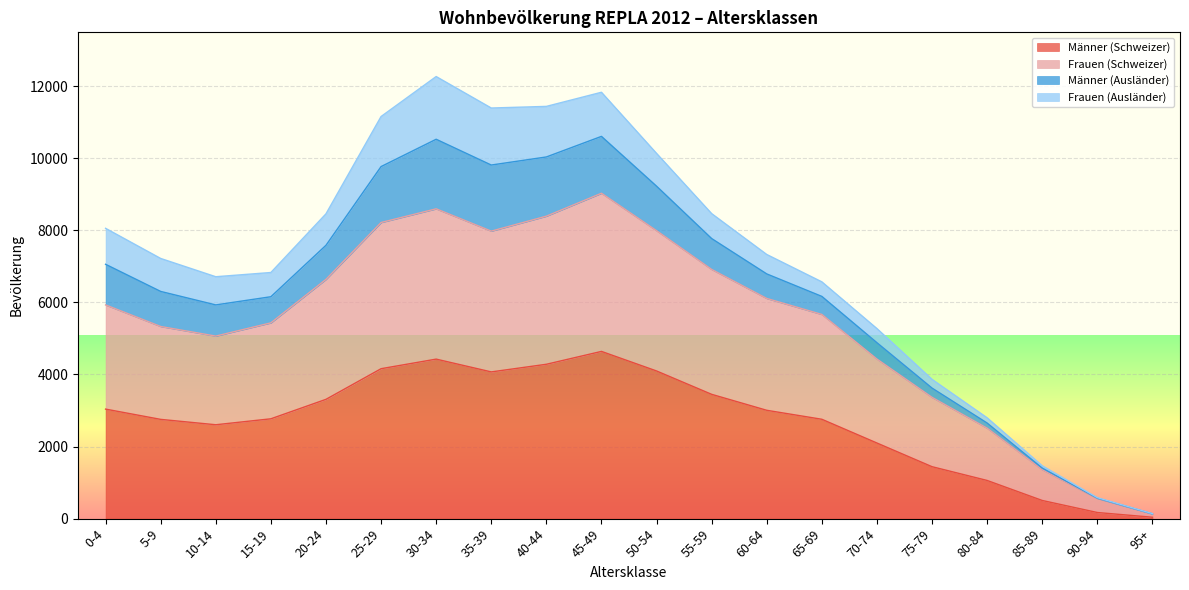

The value of Männer (Schweizer) at 15-19 is 2770. True or false?

True